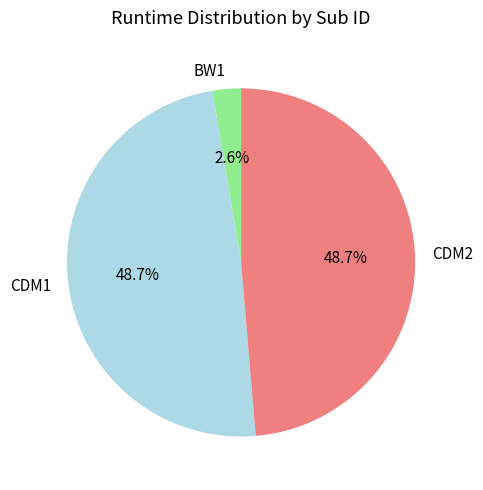

The CDM1 slice represents 49% of the pie. True or false?

True